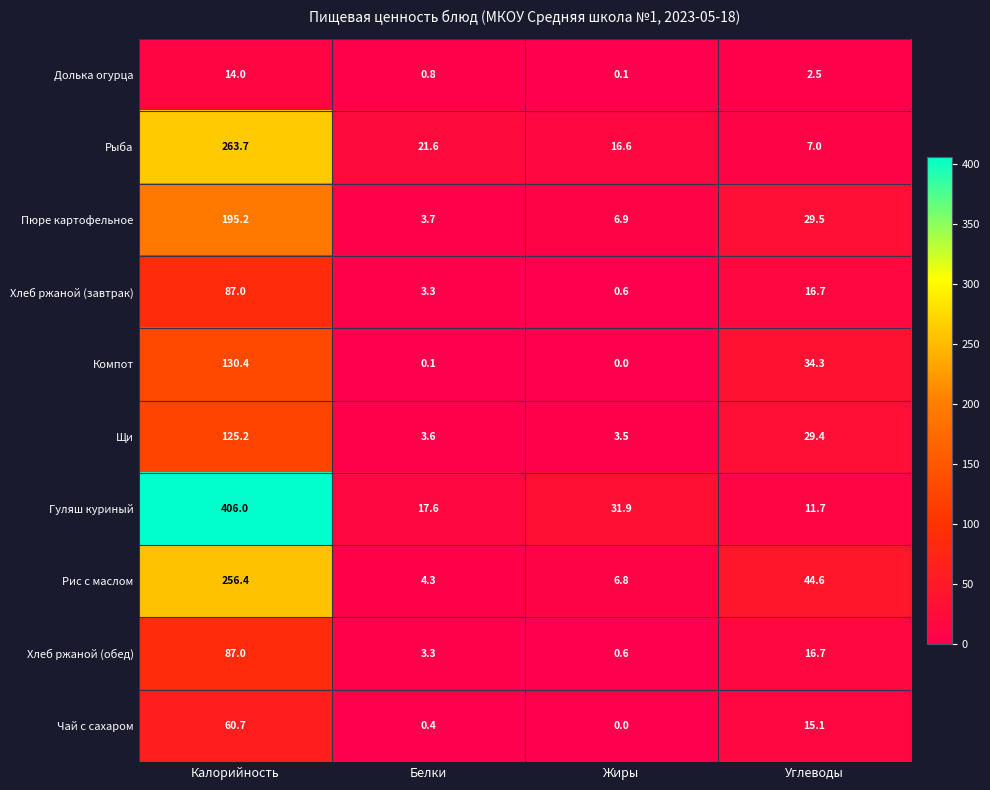

The value of Хлеб ржаной (завтрак) at Углеводы is 4.2. True or false?

False